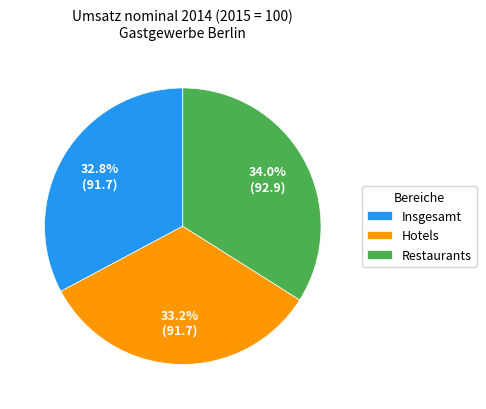

How many slices are in this pie chart?

3